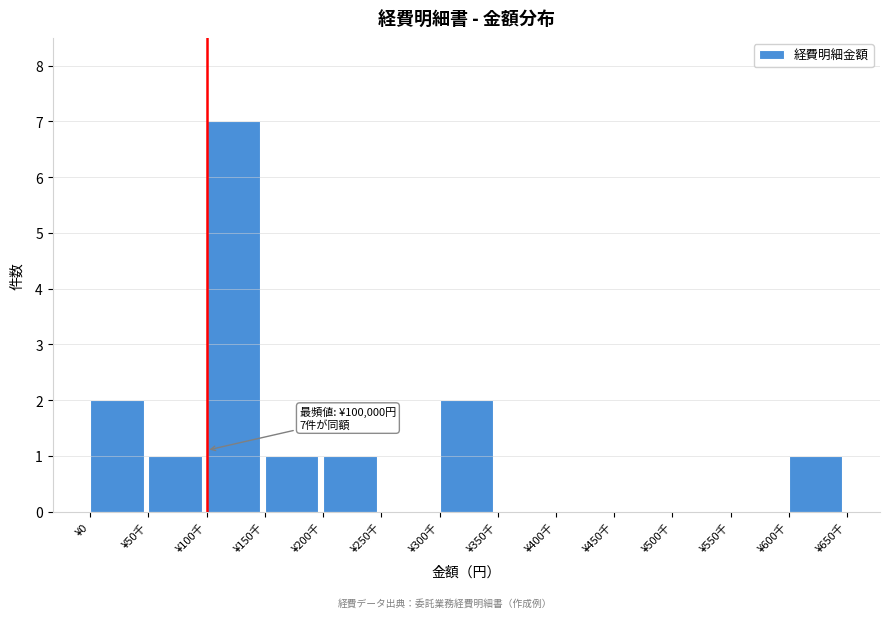

Reading left to right, extract all data points from this chart.

¥0=2	¥50千=1	¥100千=7	¥150千=1	¥200千=1	¥250千=0	¥300千=2	¥350千=0	¥400千=0	¥450千=0	¥500千=0	¥550千=0	¥600千=1